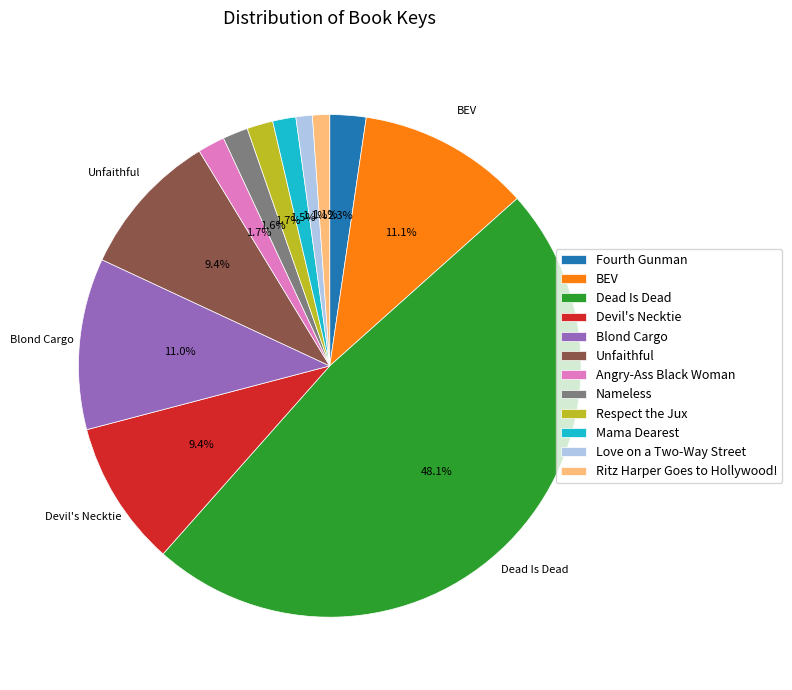

Does any single category account for the majority?

No